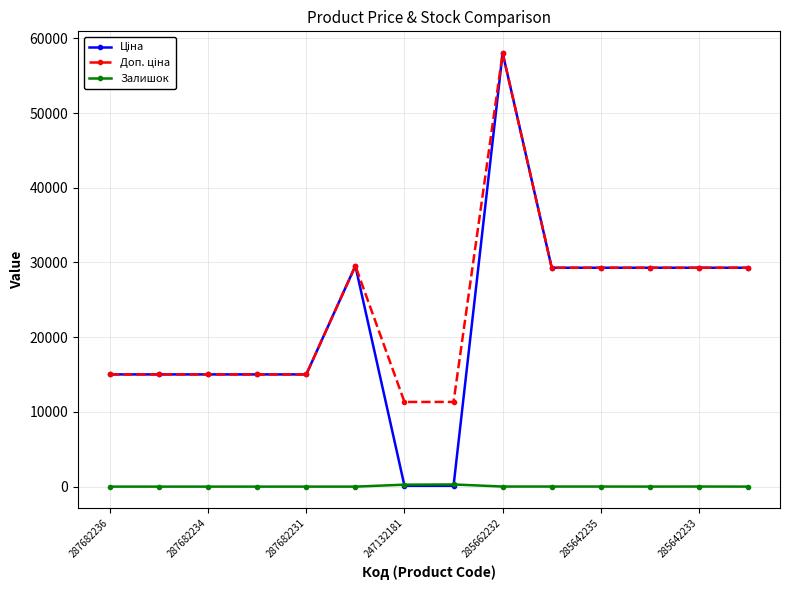

What is the greatest value displayed?

58037.0